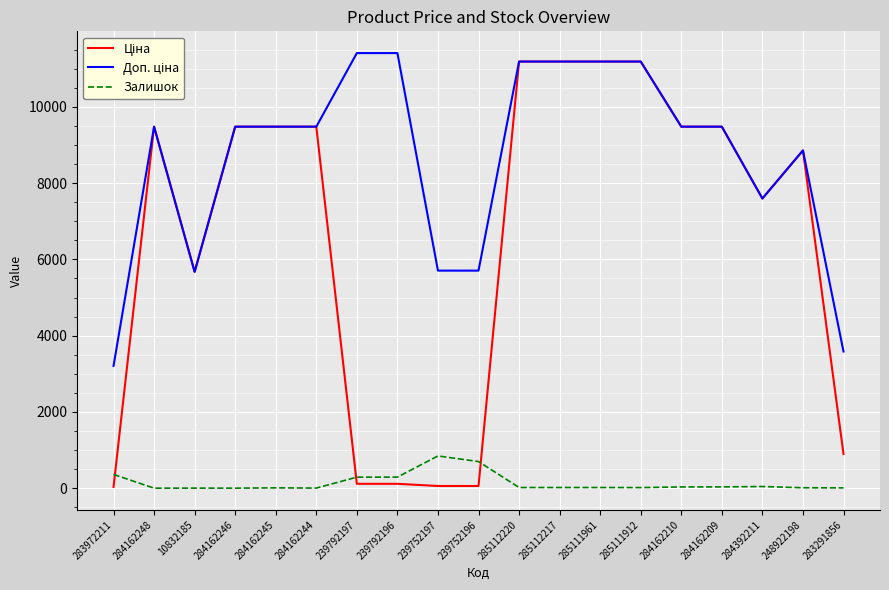

The value of Залишок at 283972211 is 360.0. True or false?

True